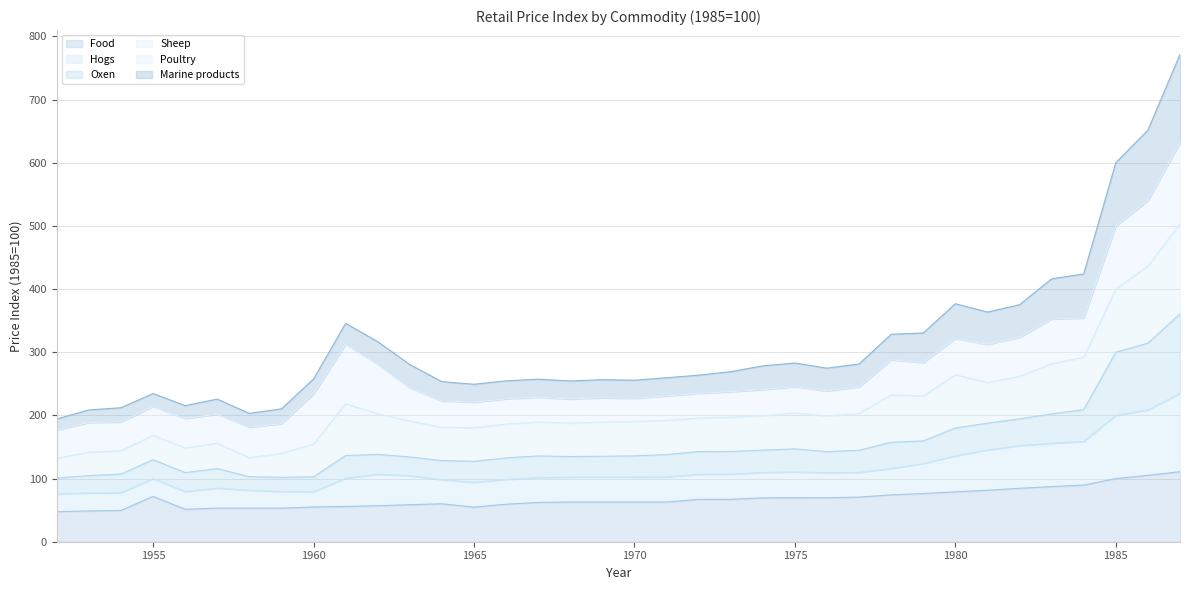

What are all the series names shown in the legend?

Food, Hogs, Oxen, Sheep, Poultry, Marine products